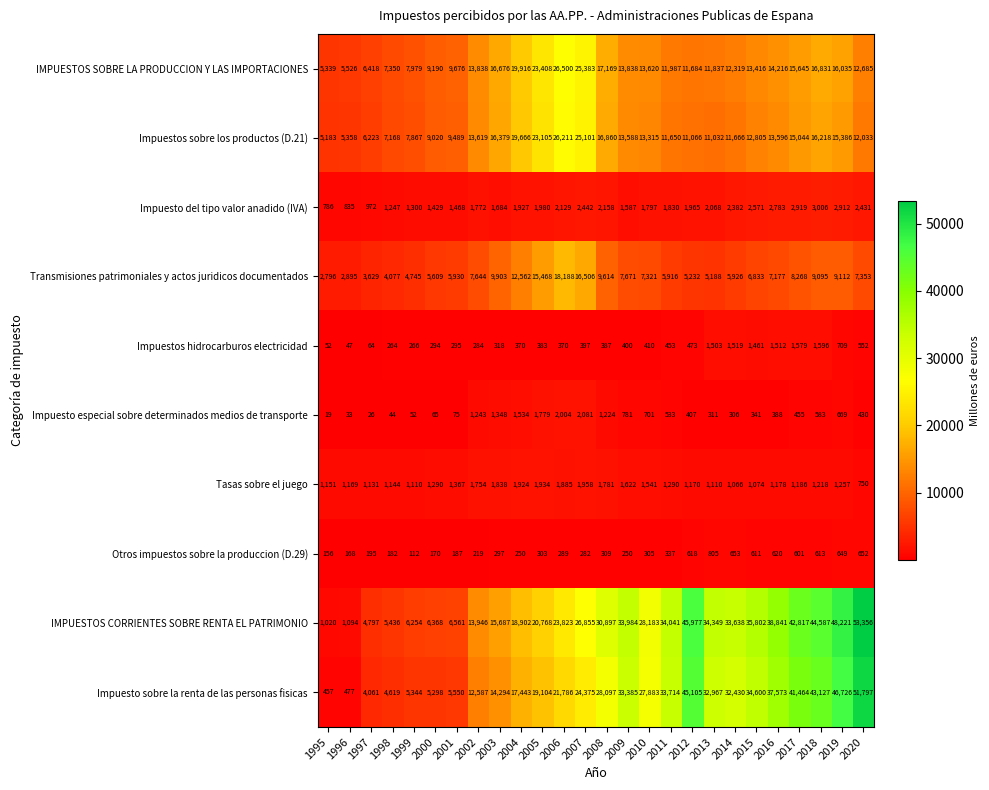

Read the IMPUESTOS SOBRE LA PRODUCCION Y LAS IMPORTACIONES value at 2013, to the nearest 50.

11850